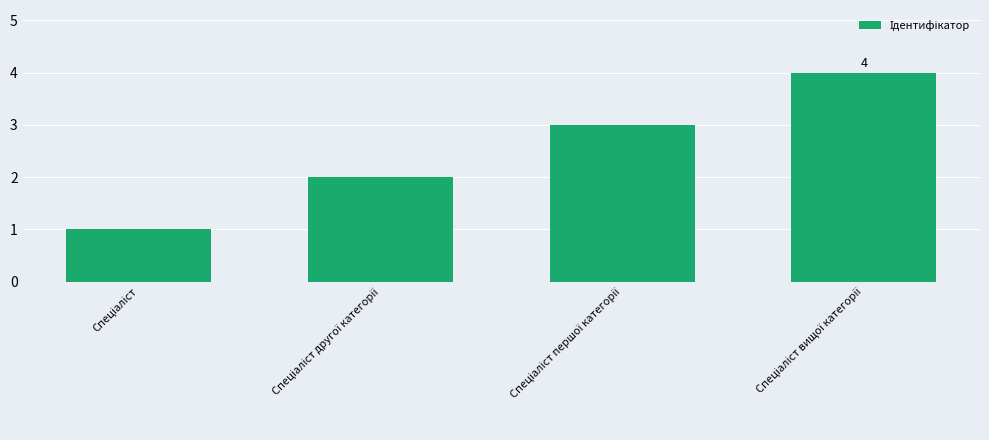

What is the maximum value shown in the chart?

4